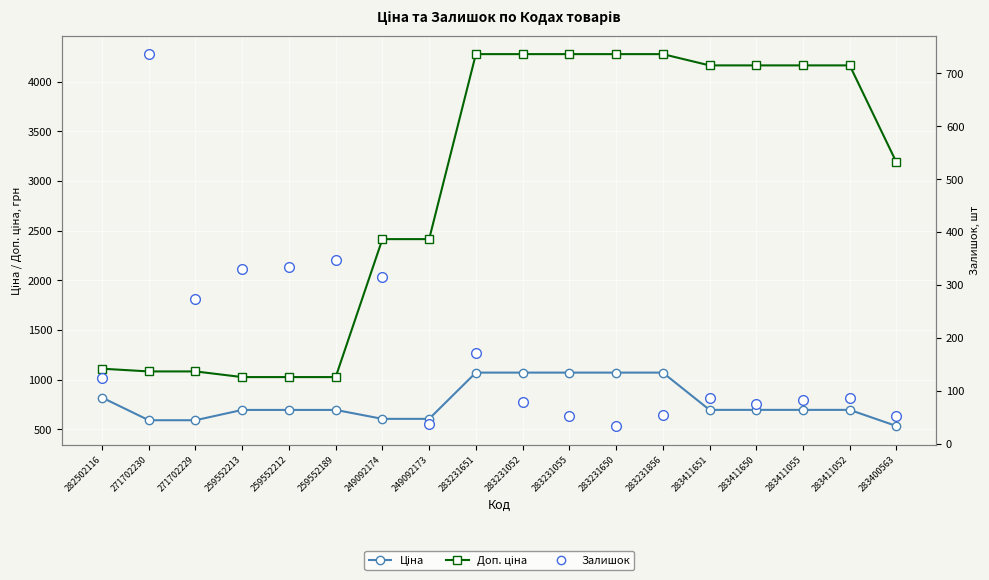

Rank the series by their average value, from lowest to highest.

Залишок, Ціна, Доп. ціна